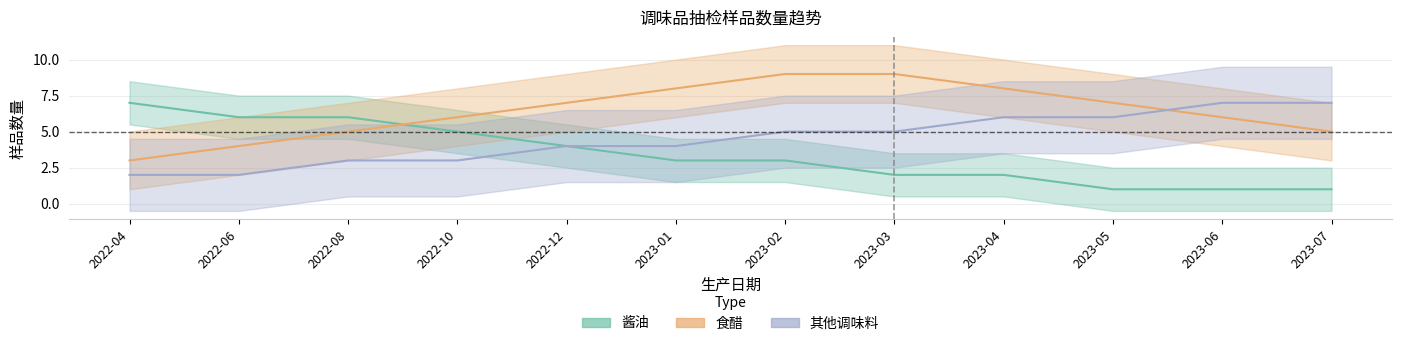

What is the spread (max minus min) of values at 2023-05?

6